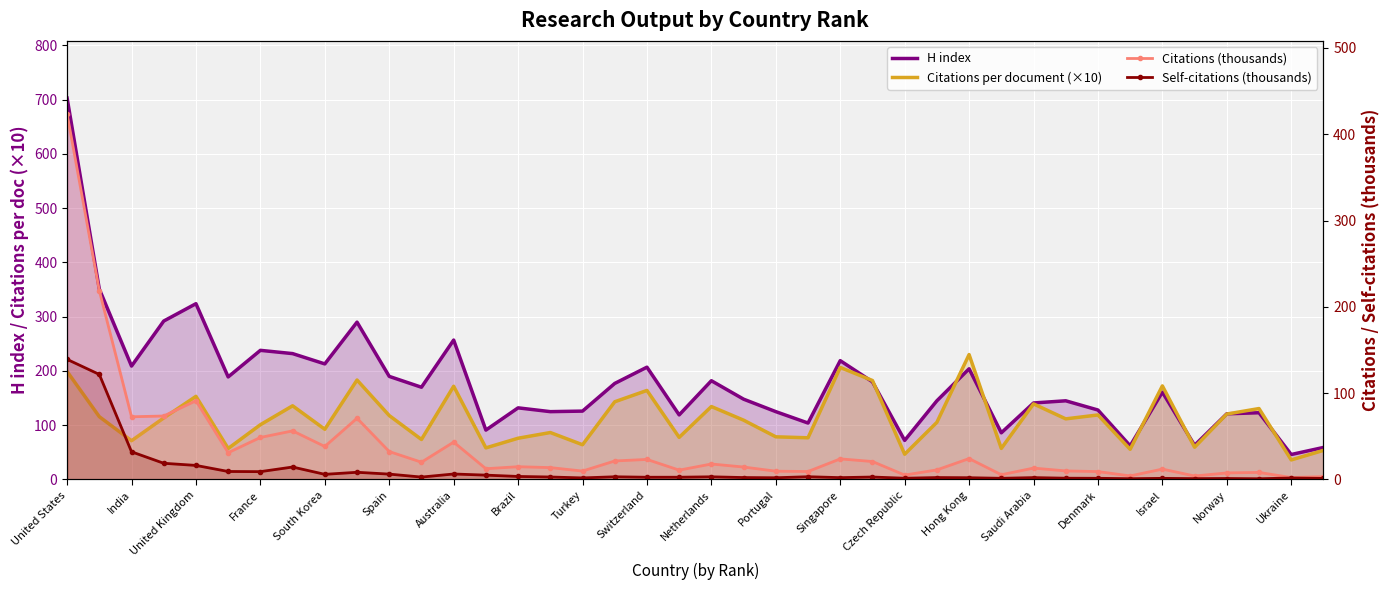

List the series in order of their peak value, highest first.

H index, Citations (thousands), Citations per document (×10), Self-citations (thousands)